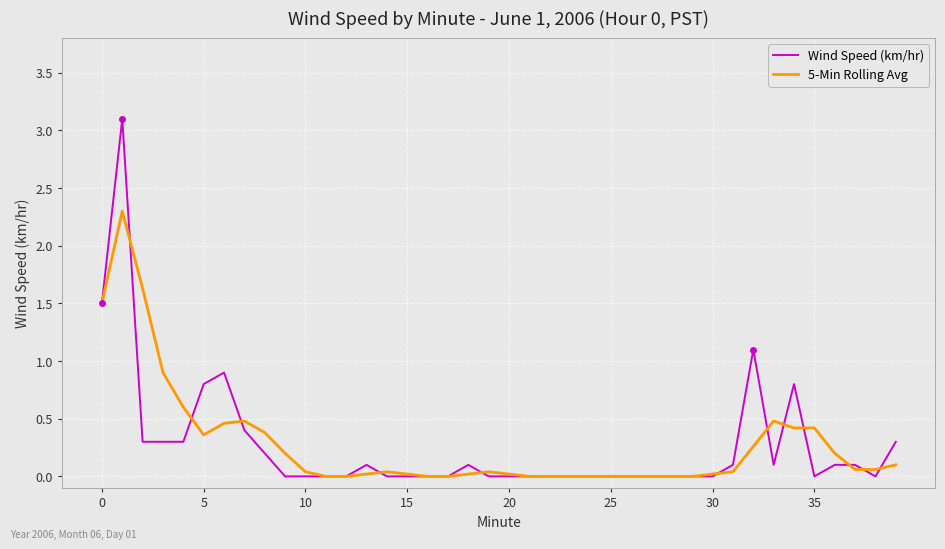

What is the highest value of the 5-Min Rolling Avg series?

2.3